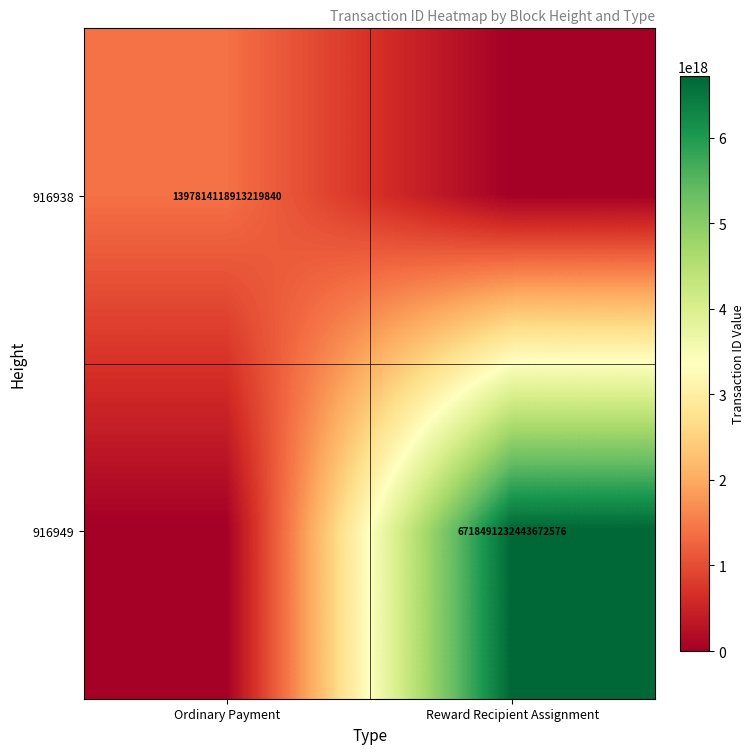

Is it true that 916949 equals 6718491232443672576 at Reward Recipient Assignment?

True